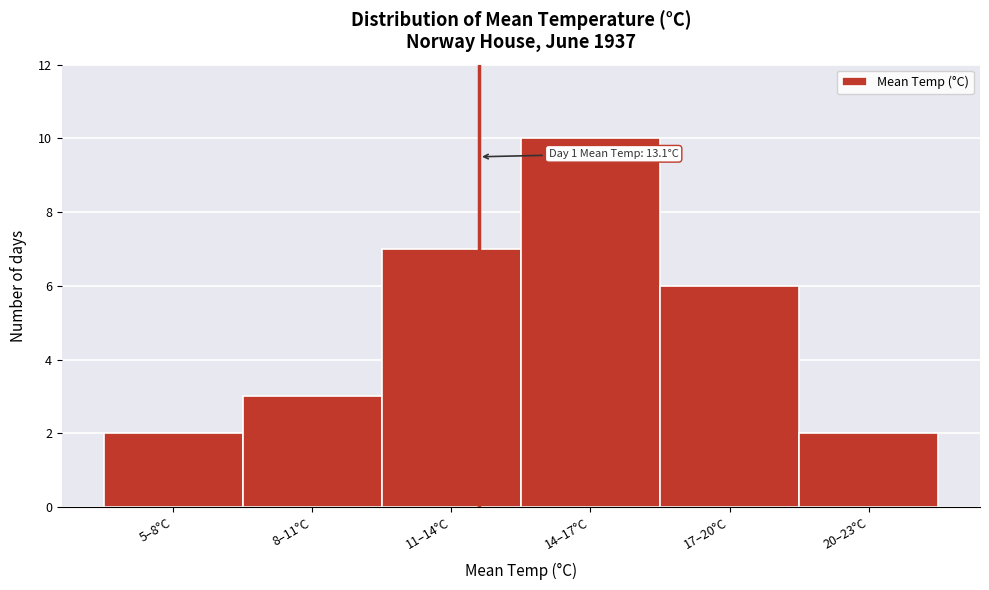

Reading left to right, list all the values displayed in this chart.

2	3	7	10	6	2